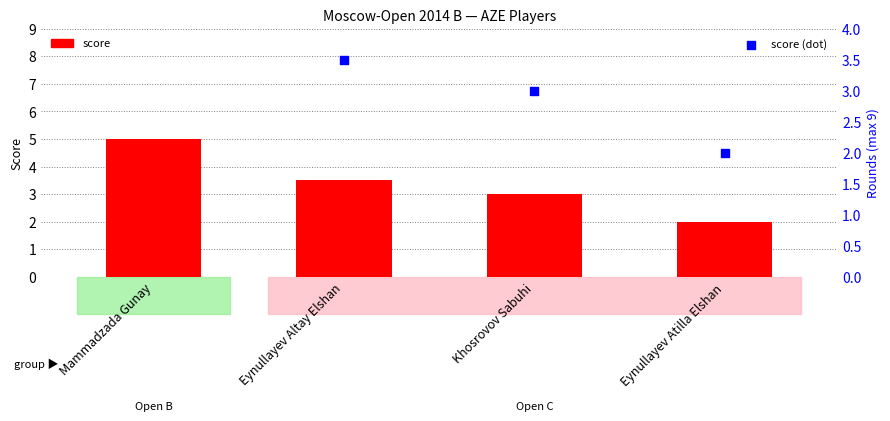

Which series contains the lowest Y value?

score